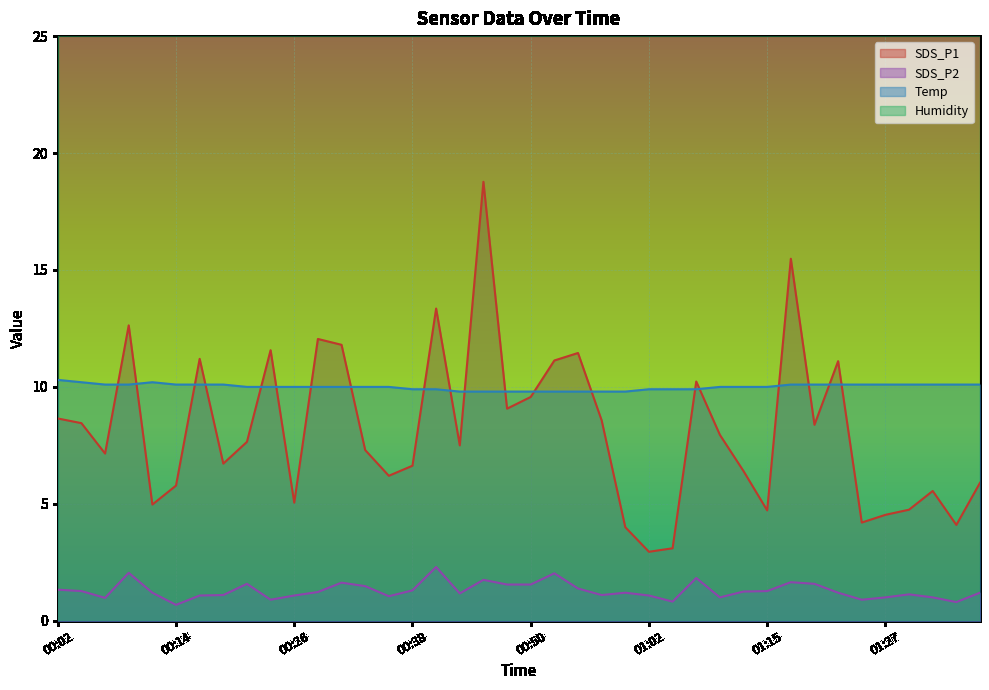

The value of SDS_P1 at 00:55 is 11.4. True or false?

True